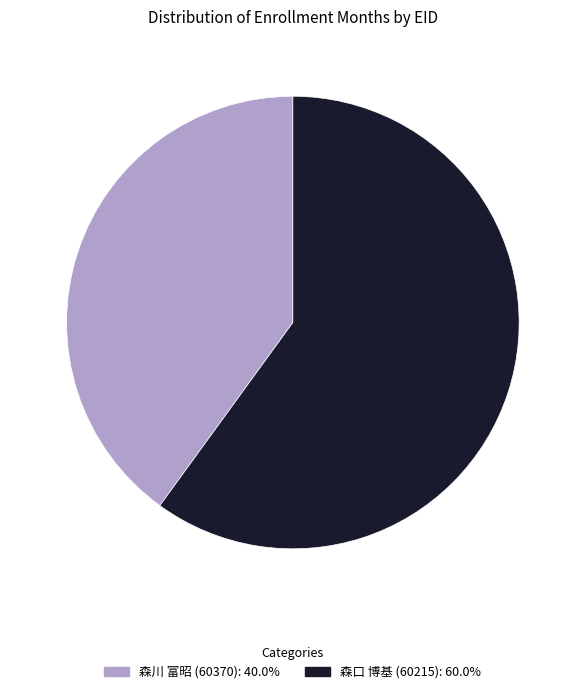

Is there any slice that represents more than half of the pie?

Yes